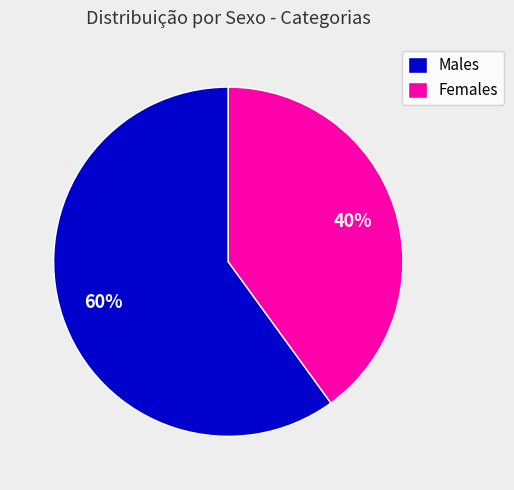

To the nearest percent, what is the average slice percentage?

50%